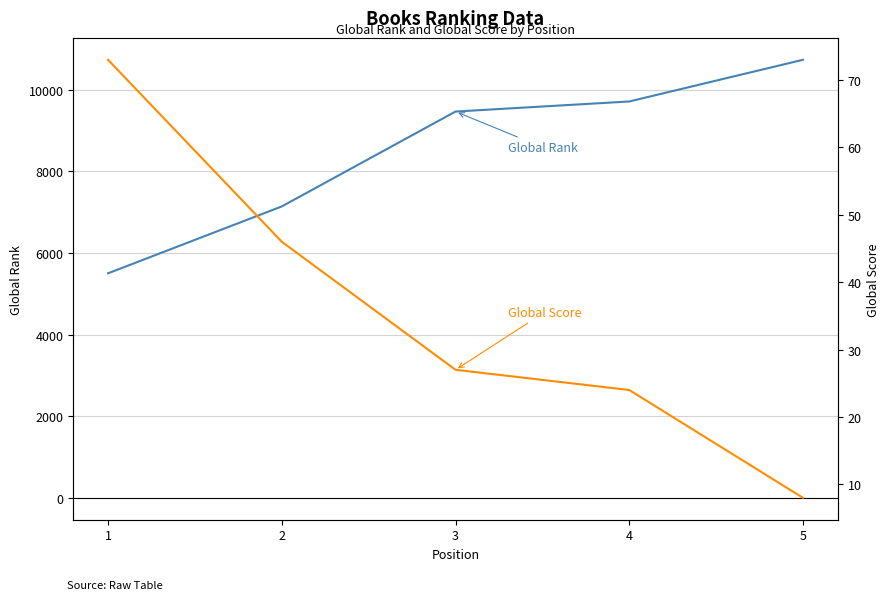

At 3, list the series in order from smallest to largest.

Global Score, Global Rank